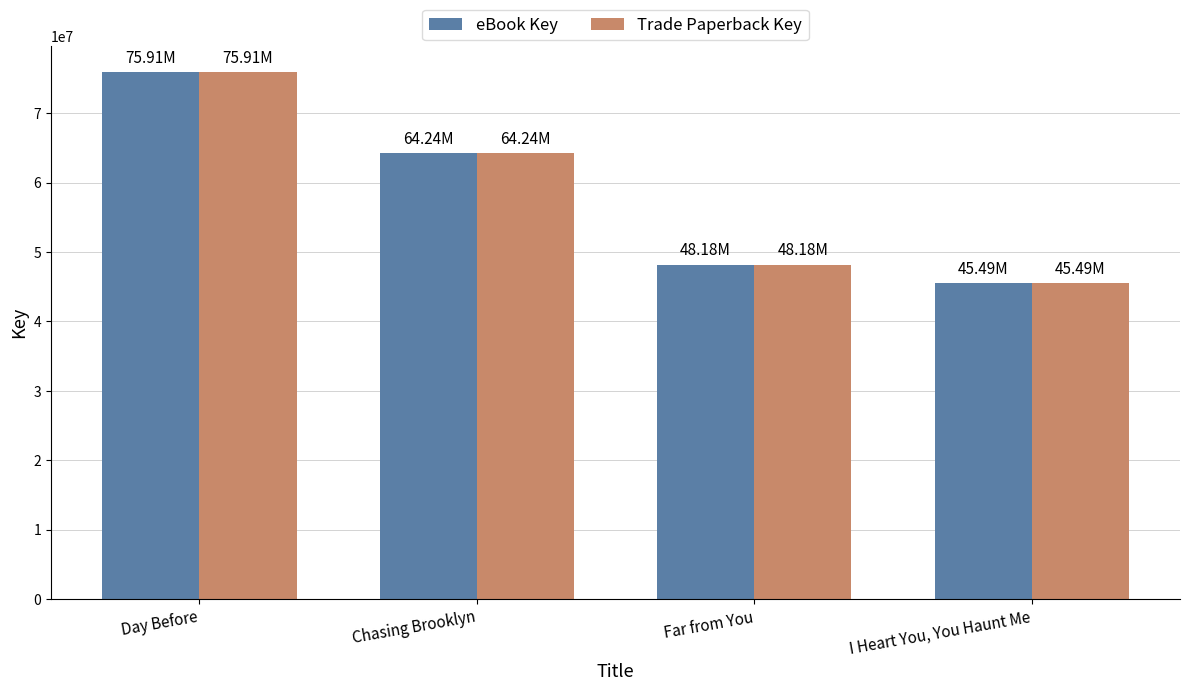

What are all the series names shown in the legend?

eBook Key, Trade Paperback Key